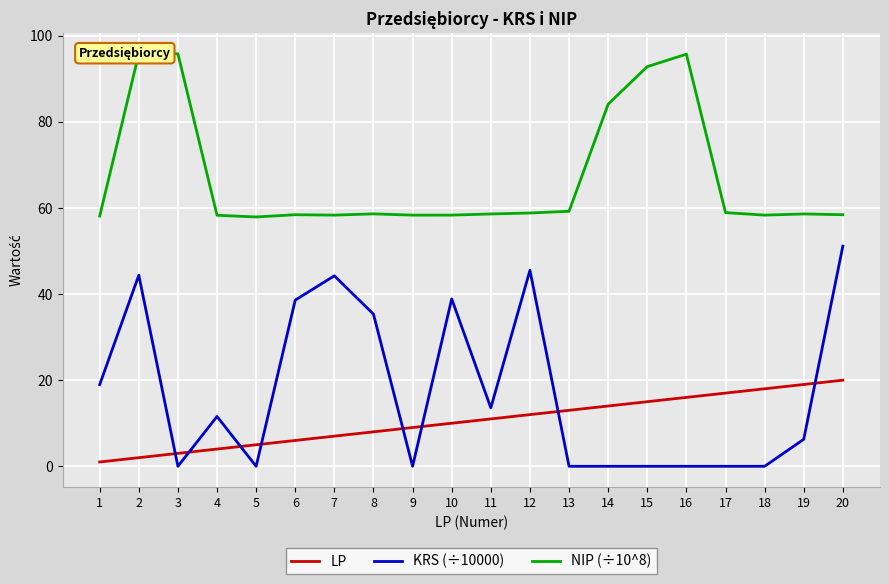

What is the maximum value shown in the chart?

95.8